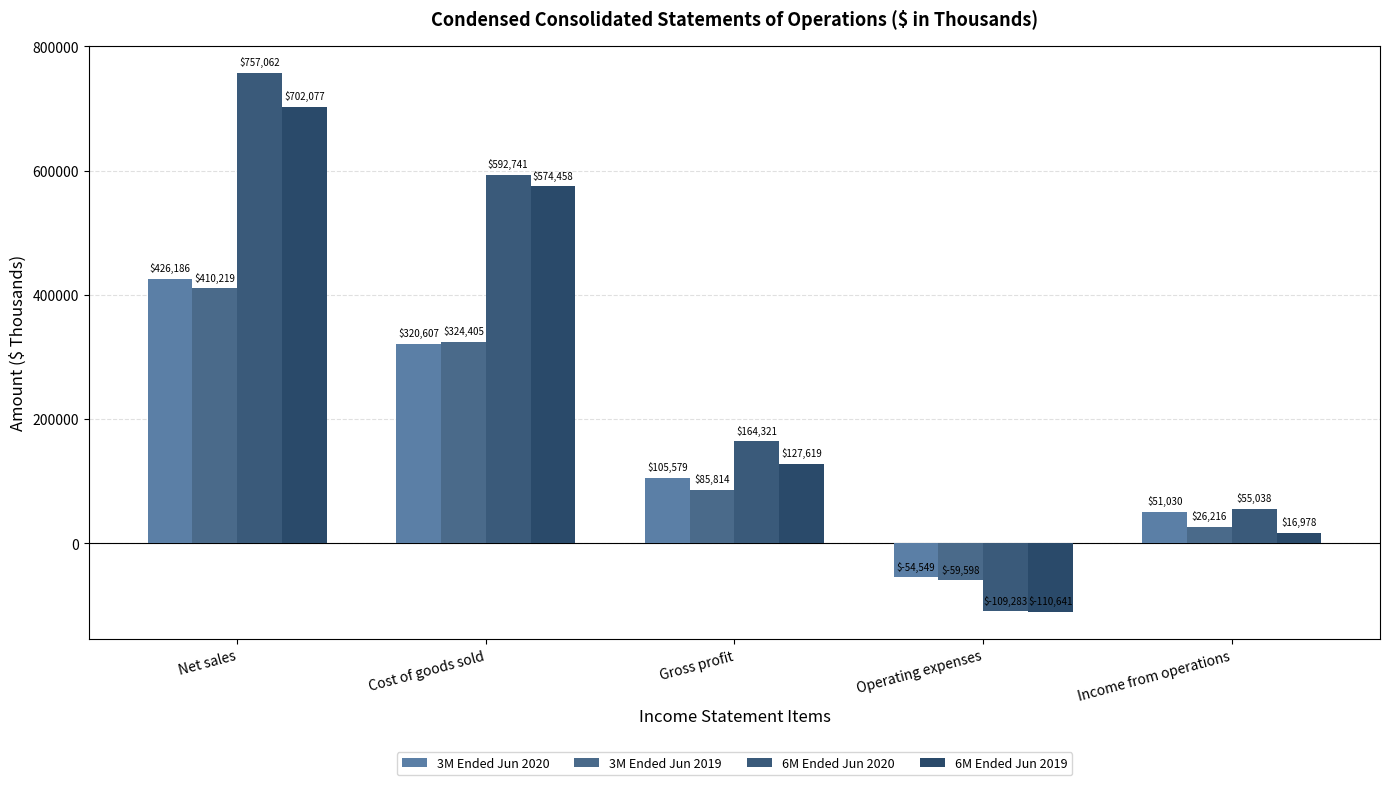

At how many categories does at least one series exceed 752754?

1